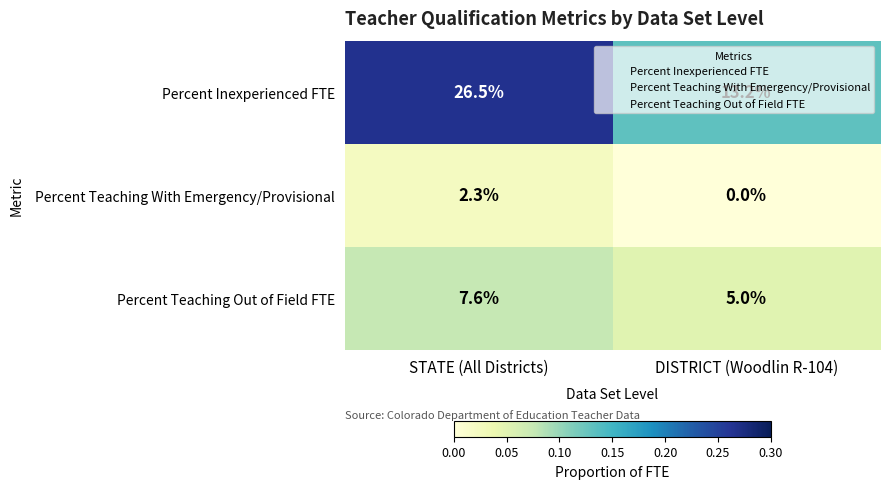

List the series in order of their overall mean, highest first.

Percent Inexperienced FTE, Percent Teaching Out of Field FTE, Percent Teaching With Emergency/Provisional